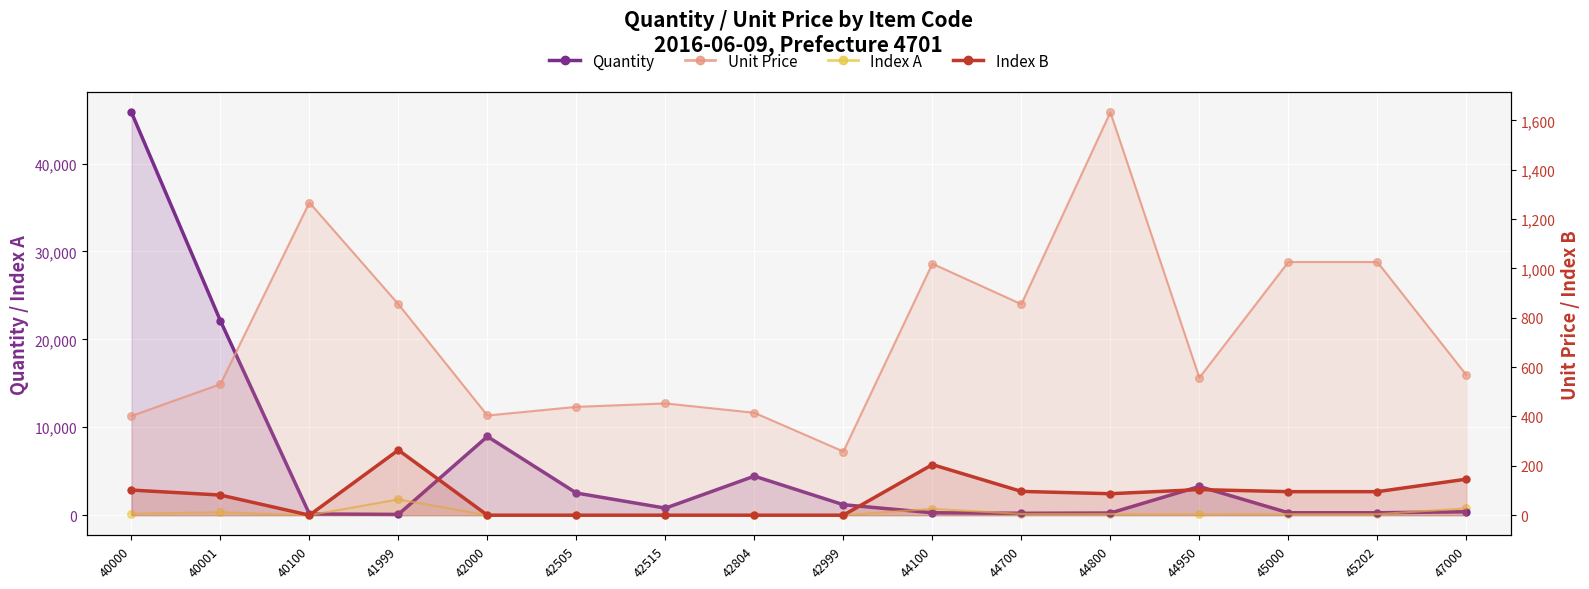

Which series has the widest spread of Y values?

Quantity